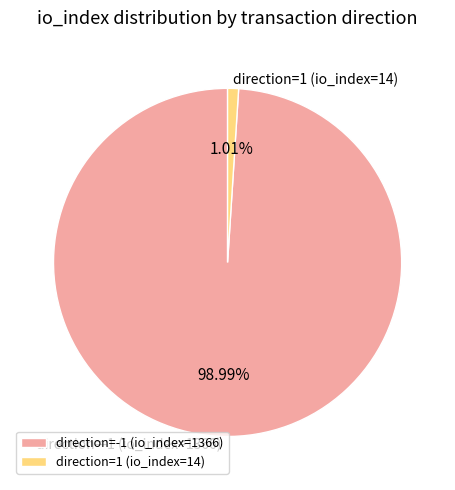

Is it true that direction=1 (io_index=14) is 1% of the pie?

True